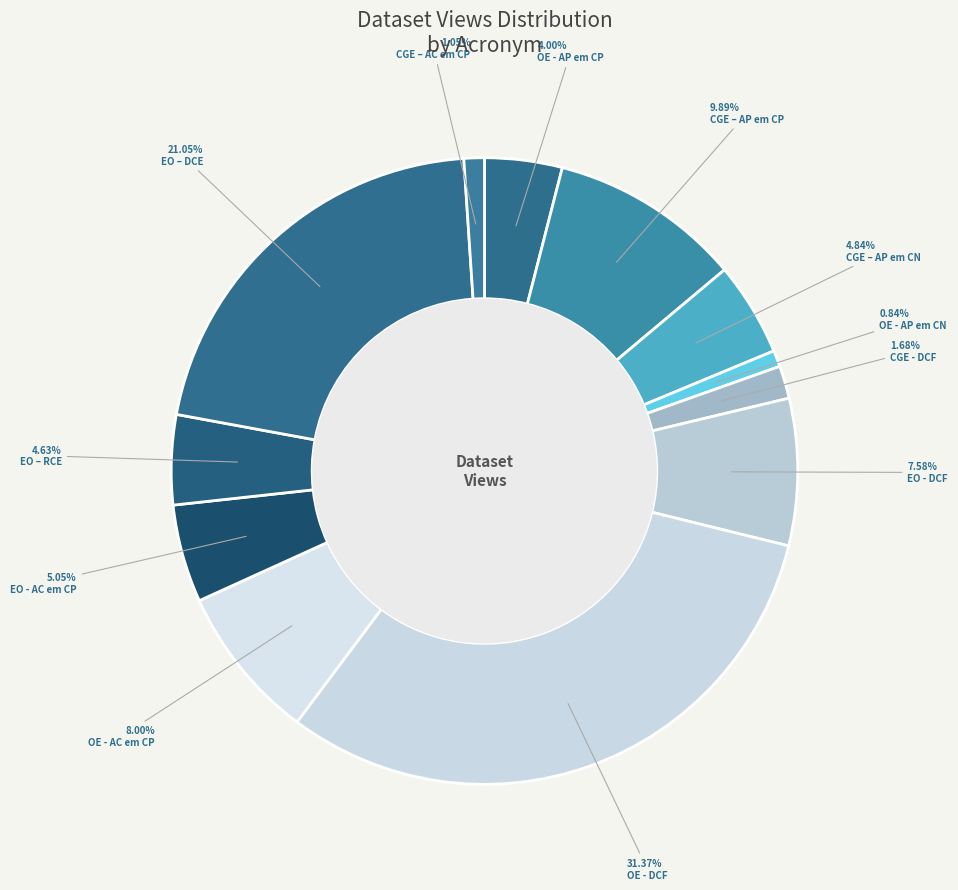

Which category has the smallest portion of the pie?

OE - AP em CN